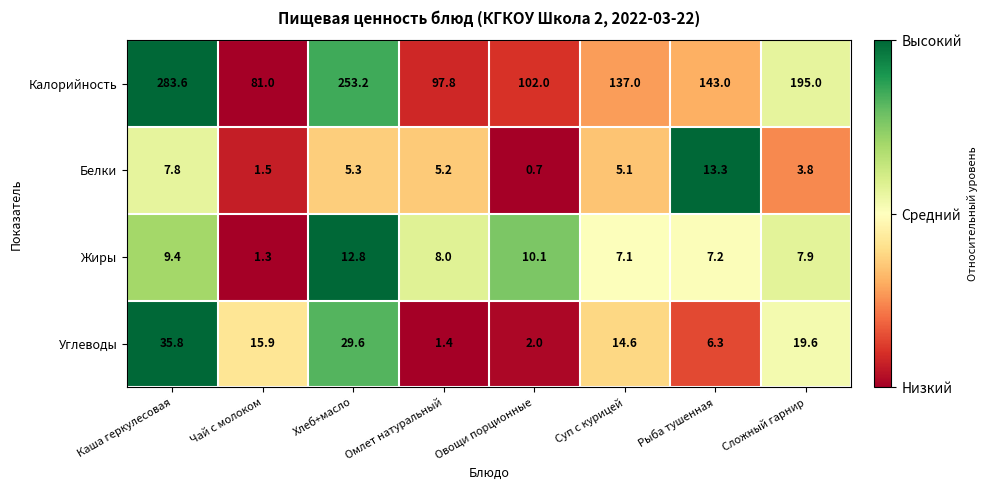

At how many categories does at least one series exceed 140?

4